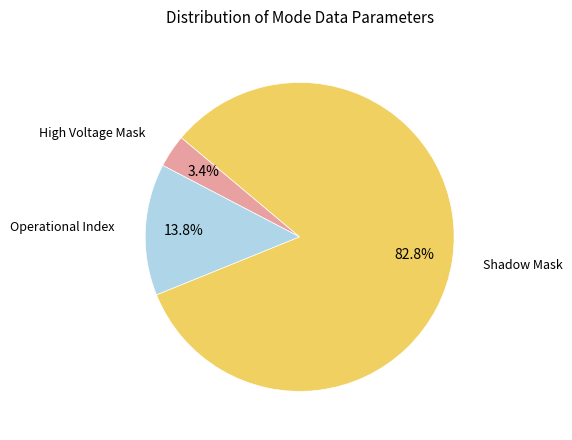

Is there a majority slice in this chart?

Yes